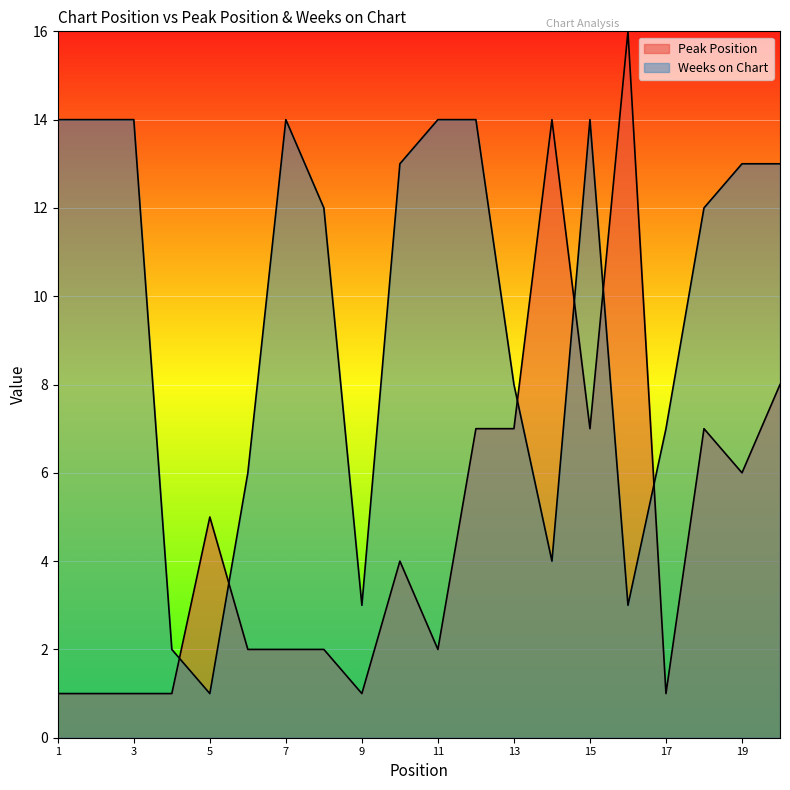

Reading left to right, what are all the values shown in this chart?

Peak Position: 1	1	1	1	5	2	2	2	1	4	2	7	7	14	7	16	1	7	6	8
Weeks on Chart: 14	14	14	2	1	6	14	12	3	13	14	14	8	4	14	3	7	12	13	13